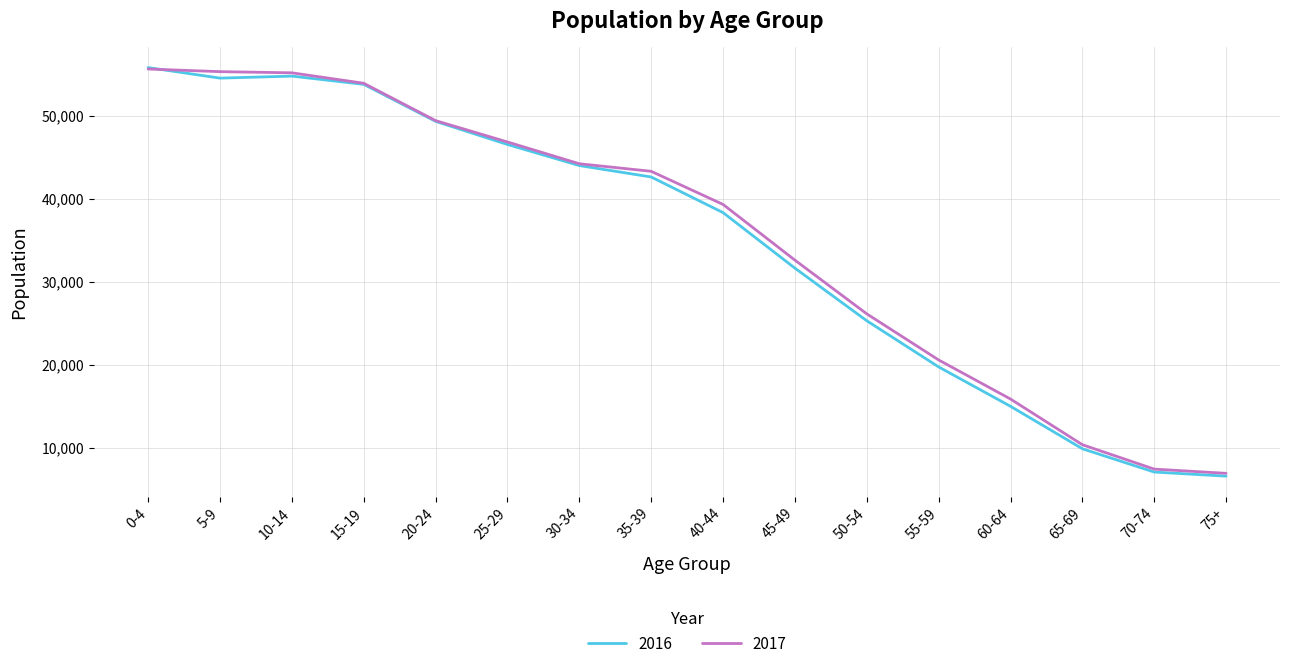

True or false: 2016 has more than 1 interior local peaks.

False